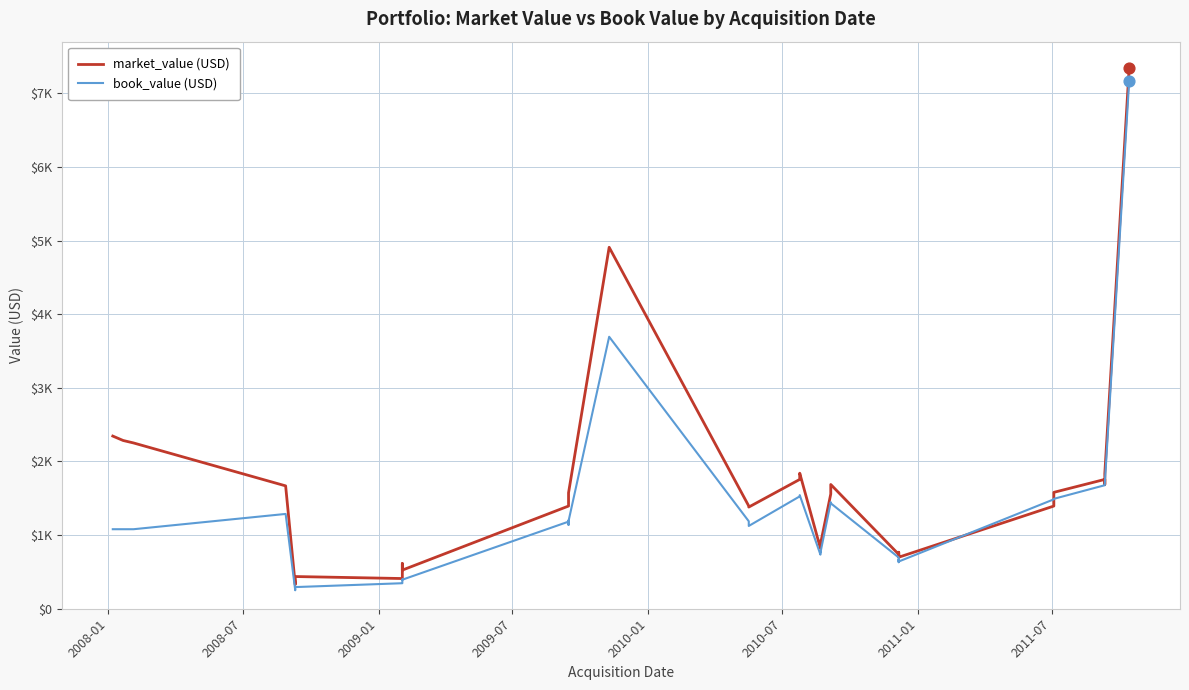

Which series has the largest total across all categories?

market_value (USD)